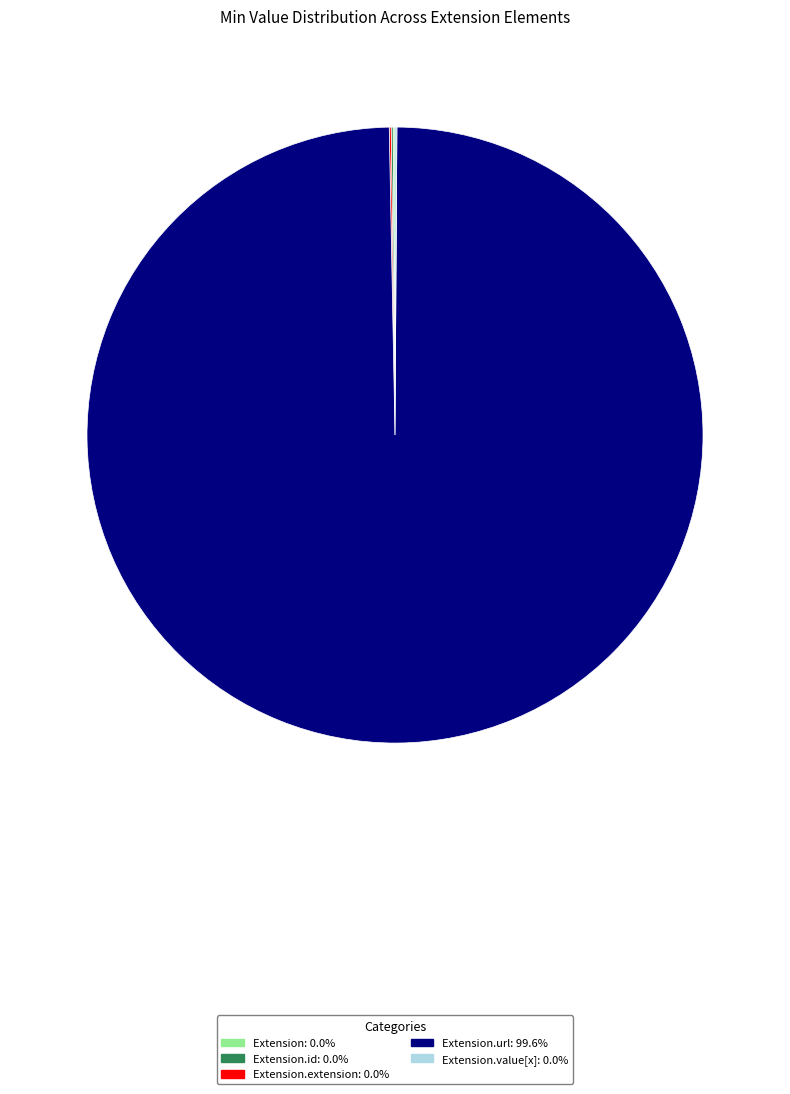

Does any single category account for the majority?

Yes